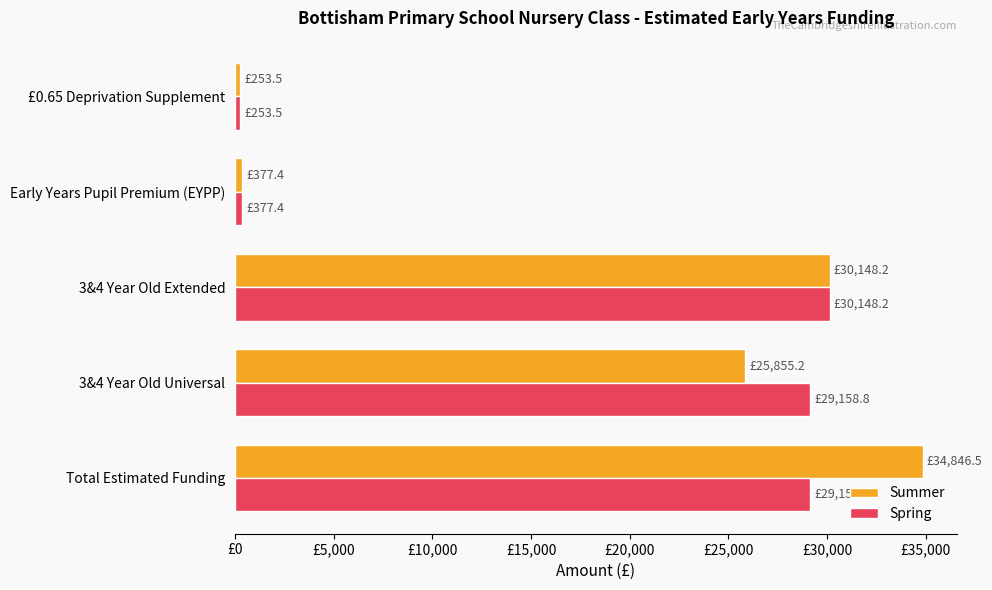

What are all the series names shown in the legend?

Summer, Spring